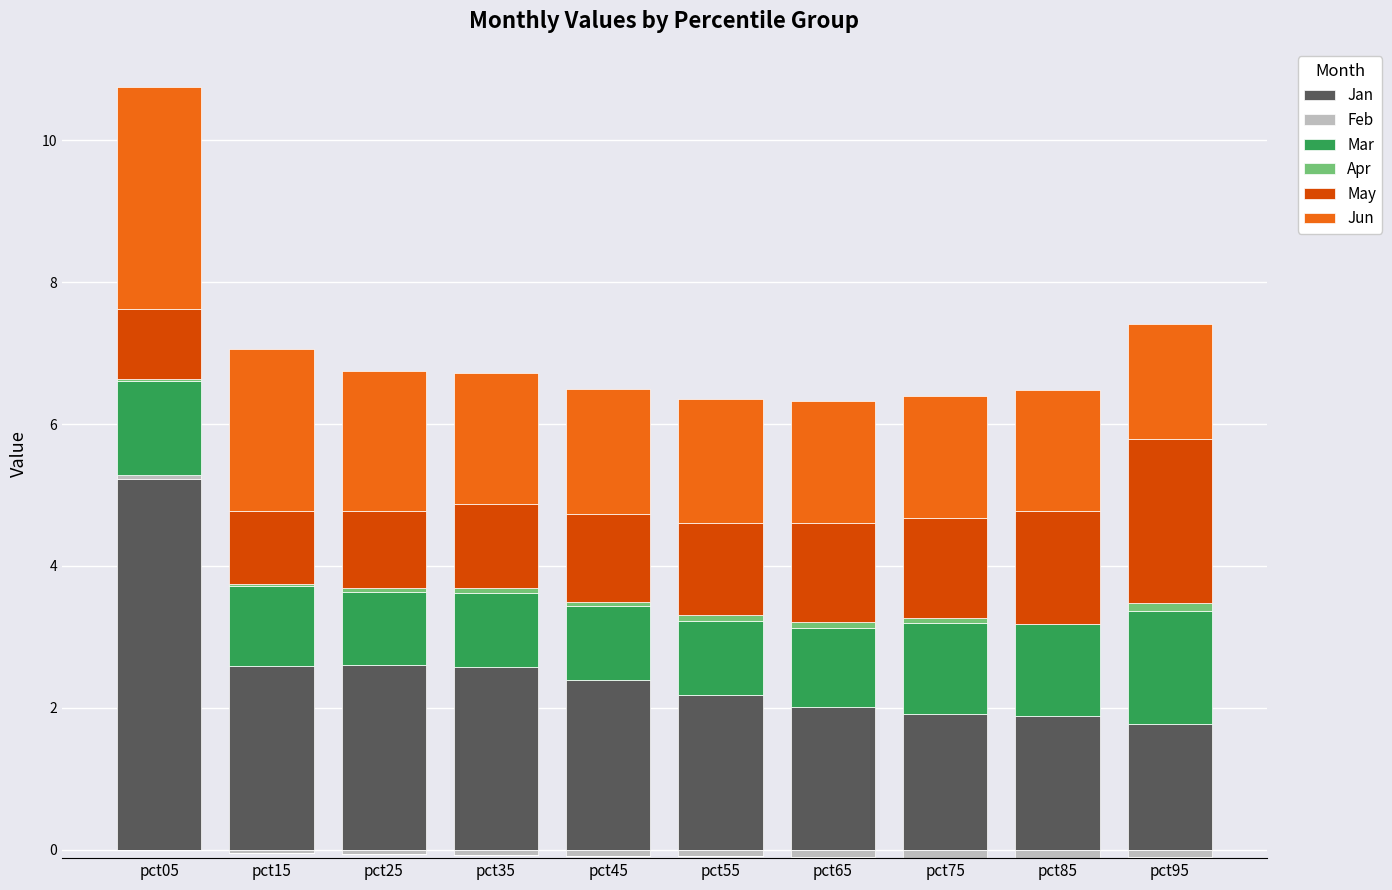

What is the sum of all Jun values?

19.5